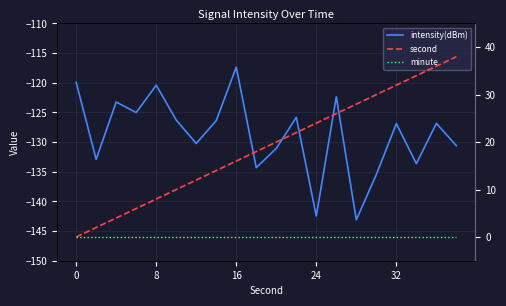

What is the sum of the intensity(dBm) values at 5 and 10?

-257.4